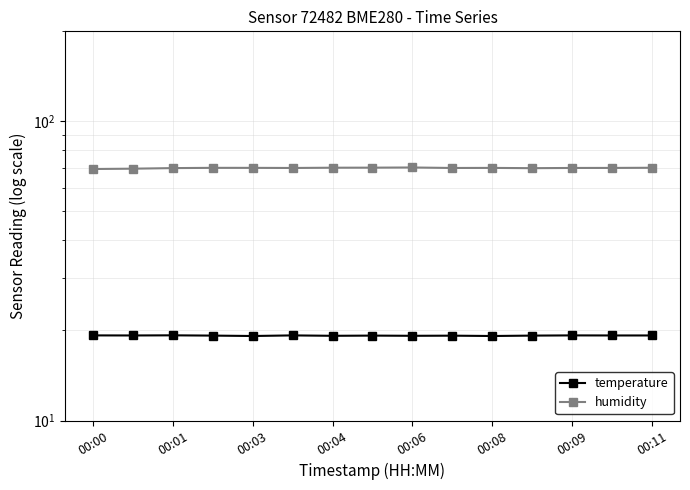

Reading right to left, transcribe all the data shown in this chart.

temperature: 19.2	19.2	19.3	19.2	19.2	19.2	19.2	19.2	19.2	19.3	19.2	19.2	19.3	19.2	19.3
humidity: 70.0	69.9	69.9	69.8	69.9	69.9	70.1	70.0	70.0	69.9	69.9	69.9	69.8	69.5	69.3